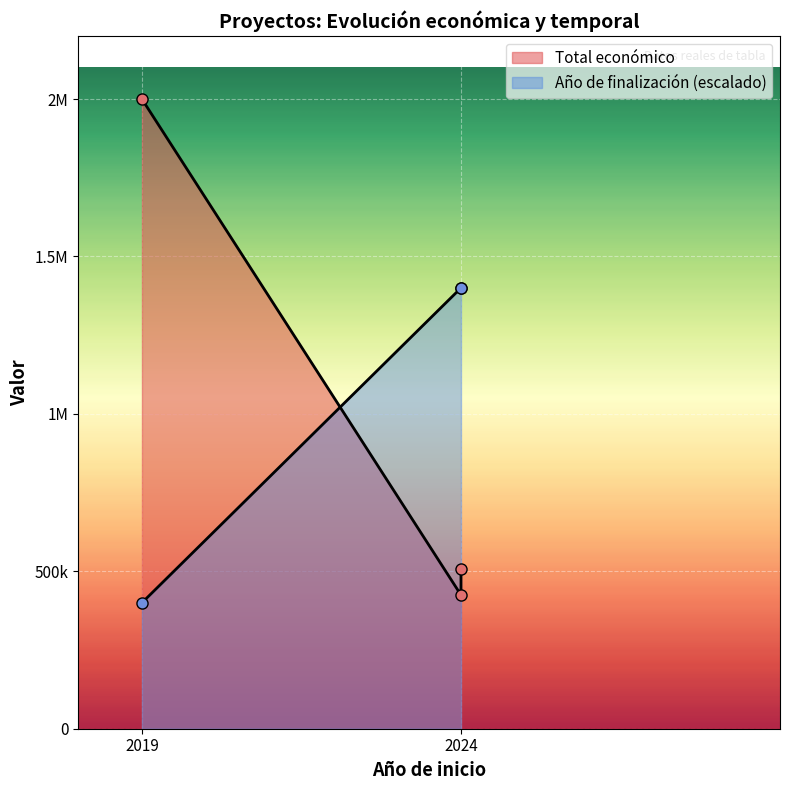

Between 2024 and 2024, which series saw the biggest shift?

Año de finalización